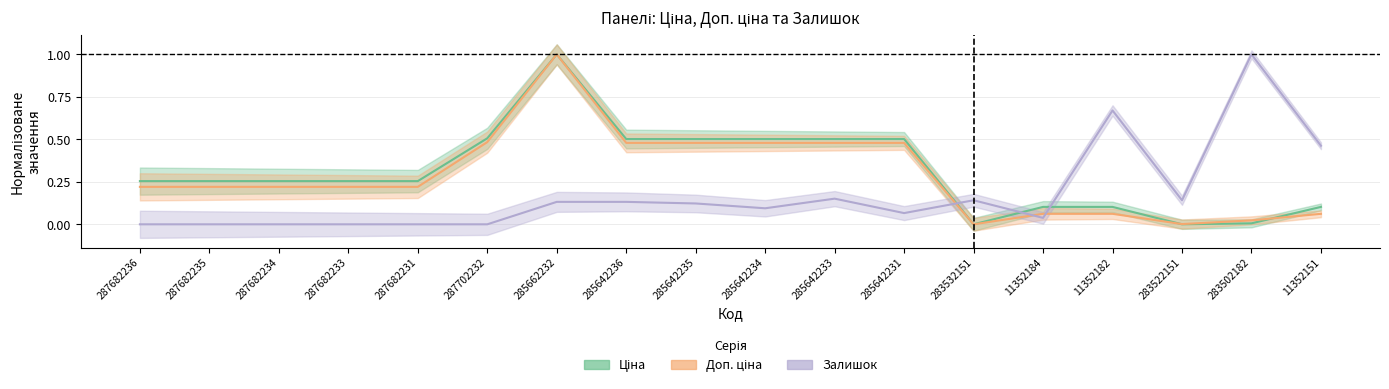

Does the chart have visible grid lines?

Yes